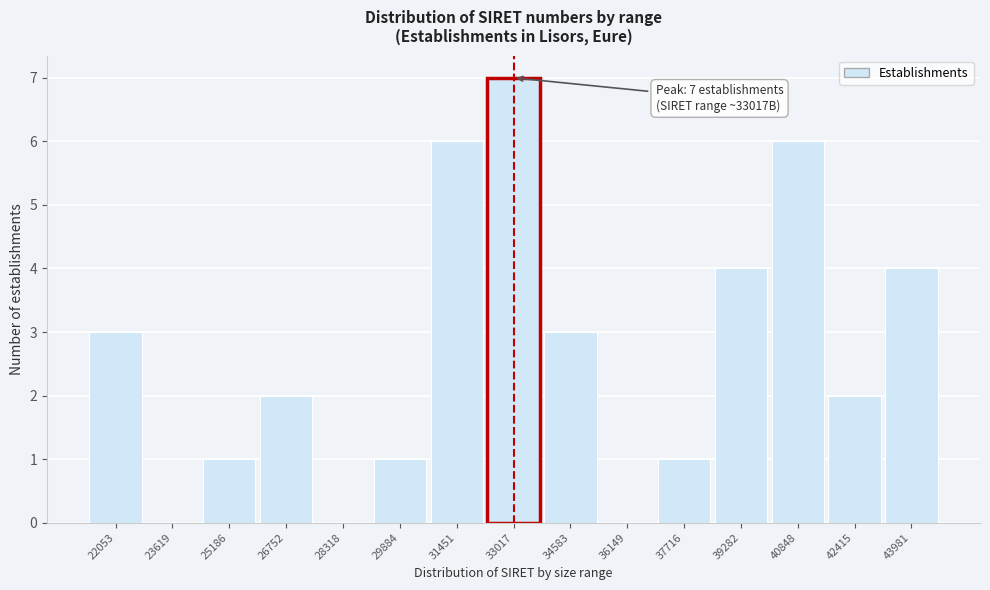

Reading left to right, list all the values displayed in this chart.

22053=3	23619=0	25186=1	26752=2	28318=0	29884=1	31451=6	33017=7	34583=3	36149=0	37716=1	39282=4	40848=6	42415=2	43981=4